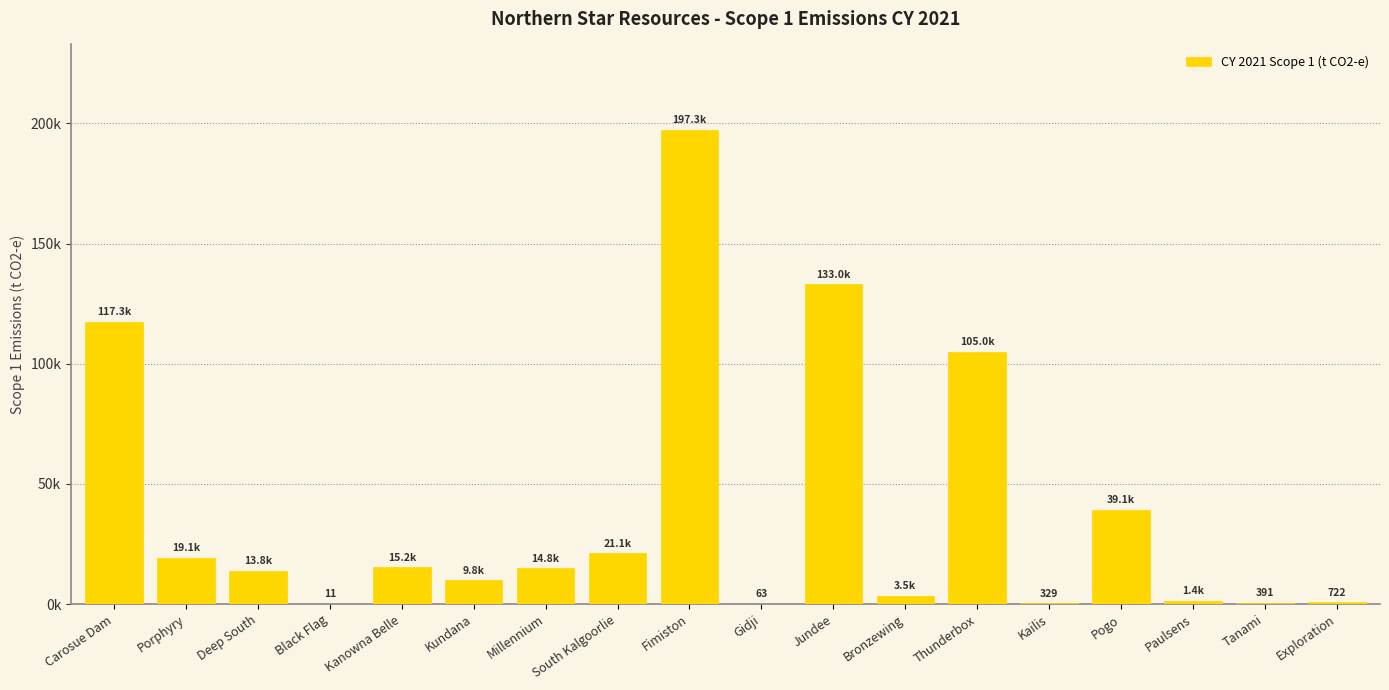

Which category has the lowest value across all series?

Black Flag